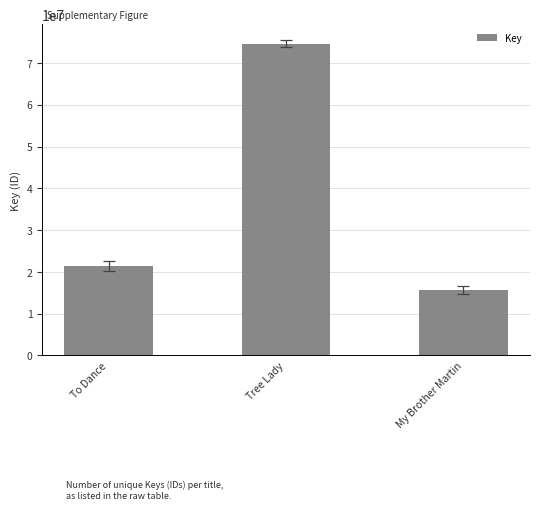

What is the sum of the values at Tree Lady and To Dance?

96095722